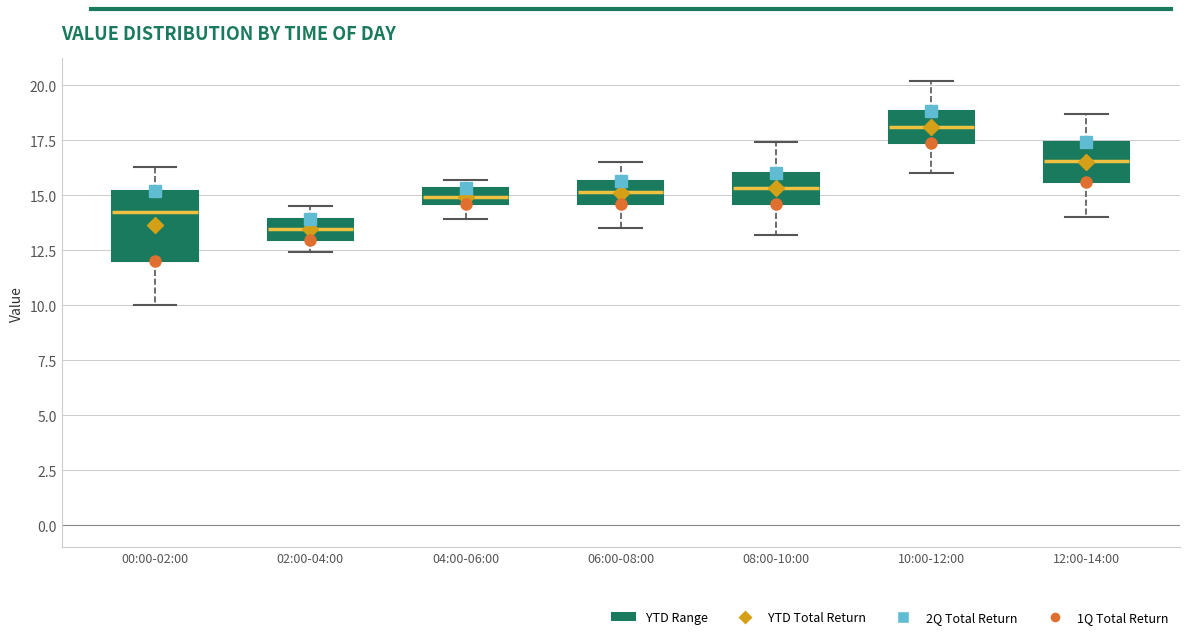

Which box has the highest median line?

10:00-12:00